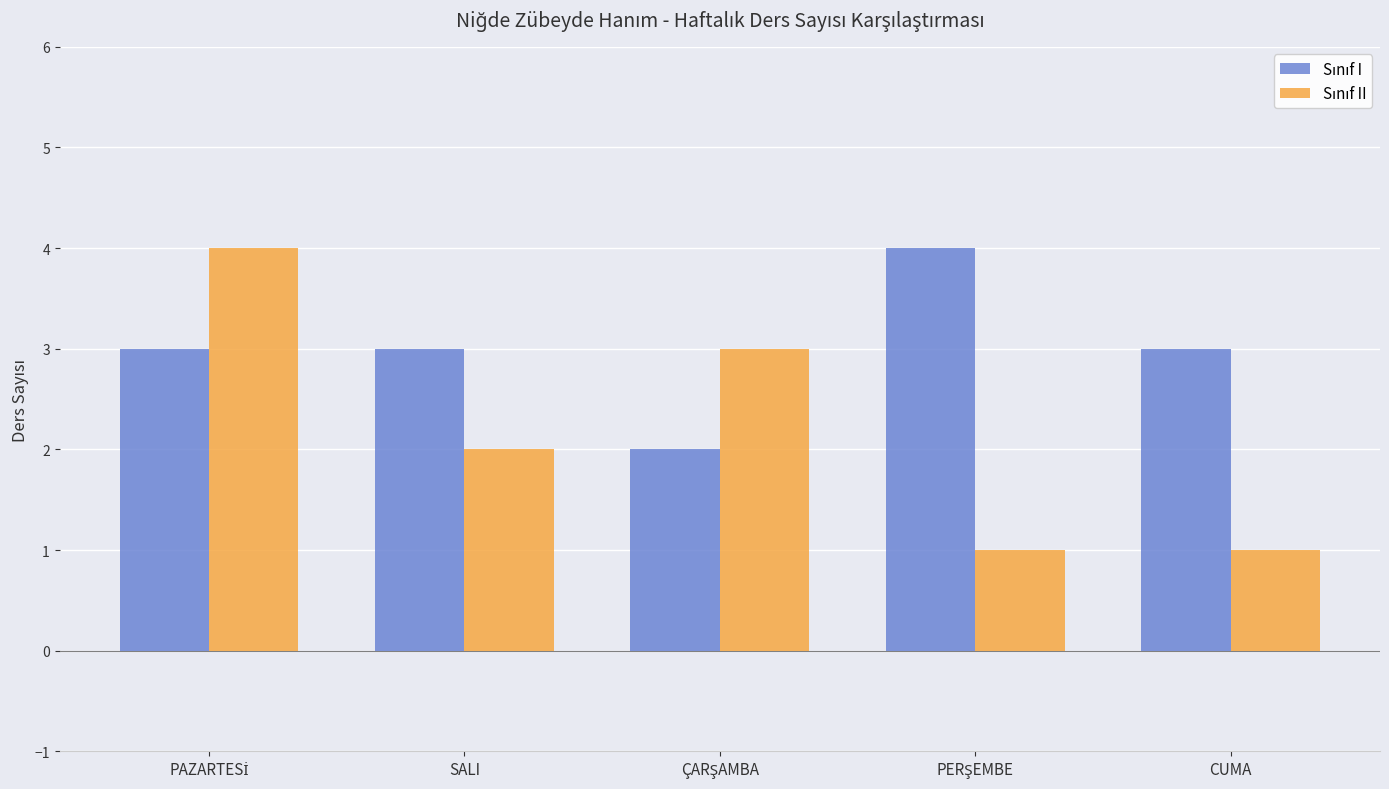

What is the greatest value displayed?

4